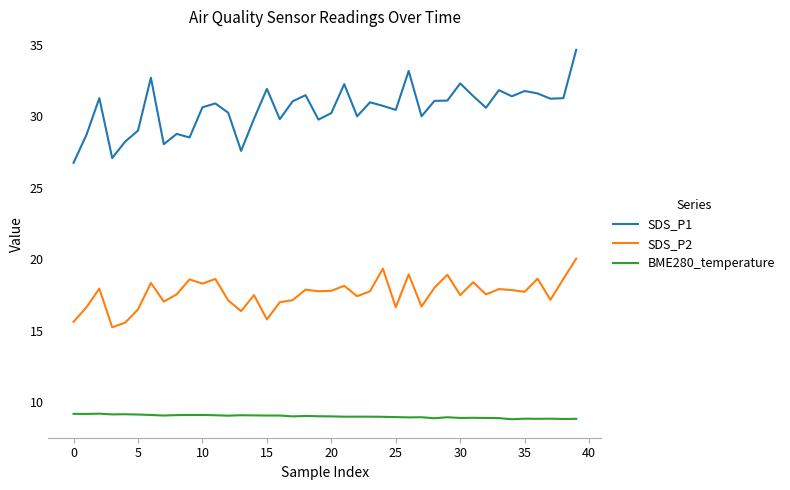

Rank the series by their average value, from highest to lowest.

SDS_P1, SDS_P2, BME280_temperature